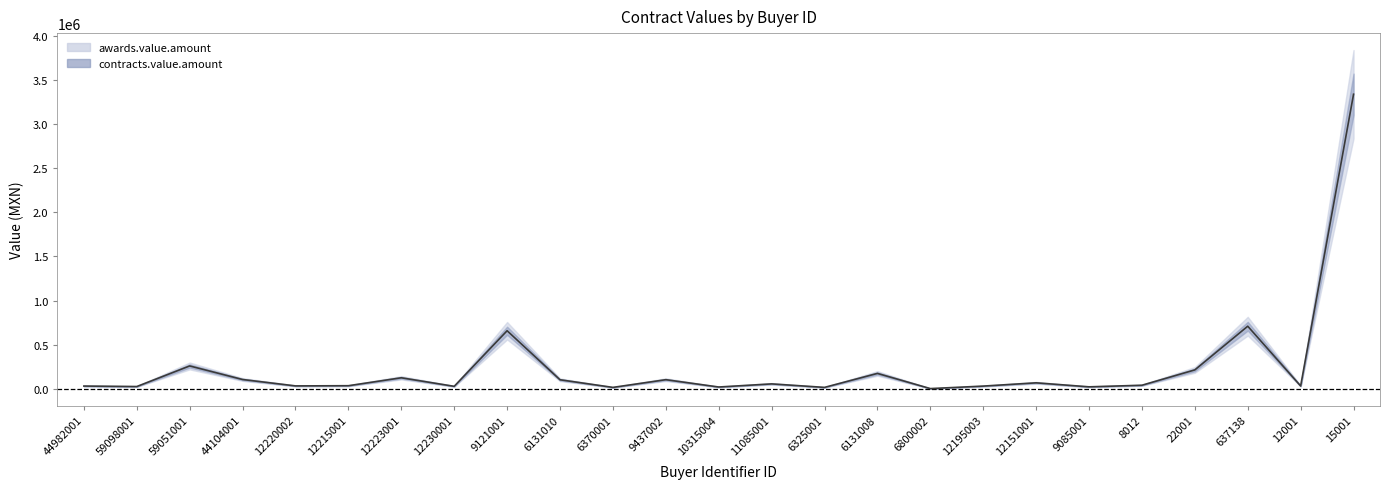

What is the greatest value displayed?

3337369.4